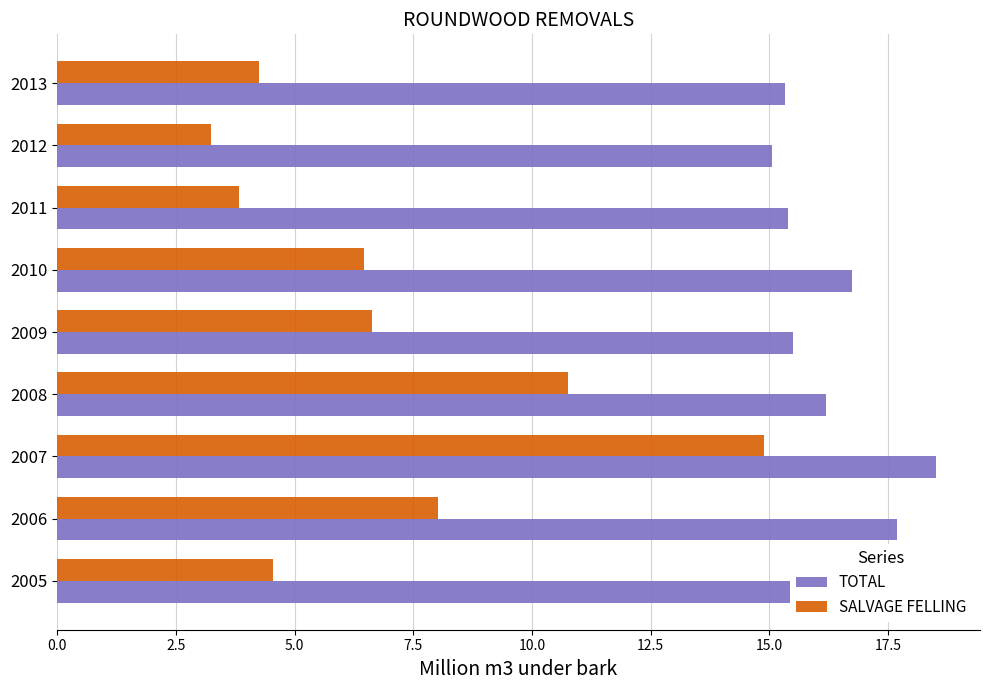

True or false: TOTAL has a value of 6.5 at 2009.

False